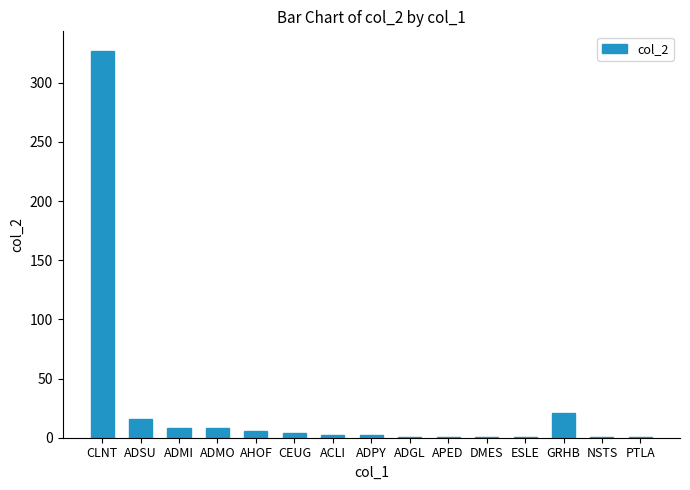

Between CLNT and ADMO, which is larger?

CLNT